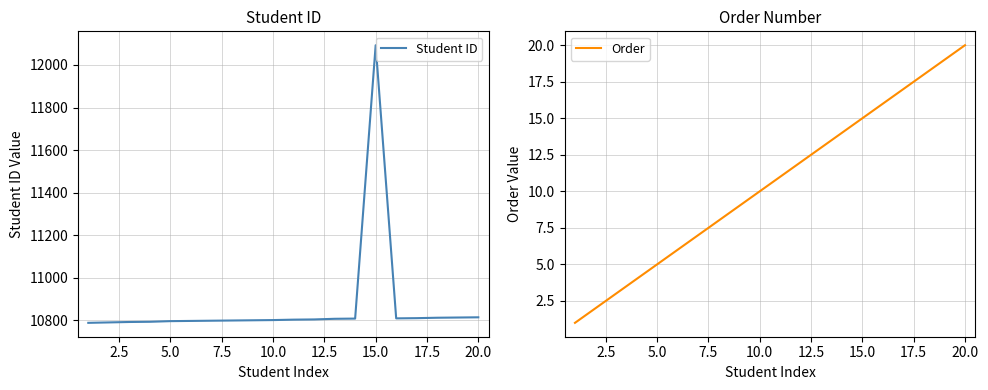

Is this an area chart (filled region under the line)?

No